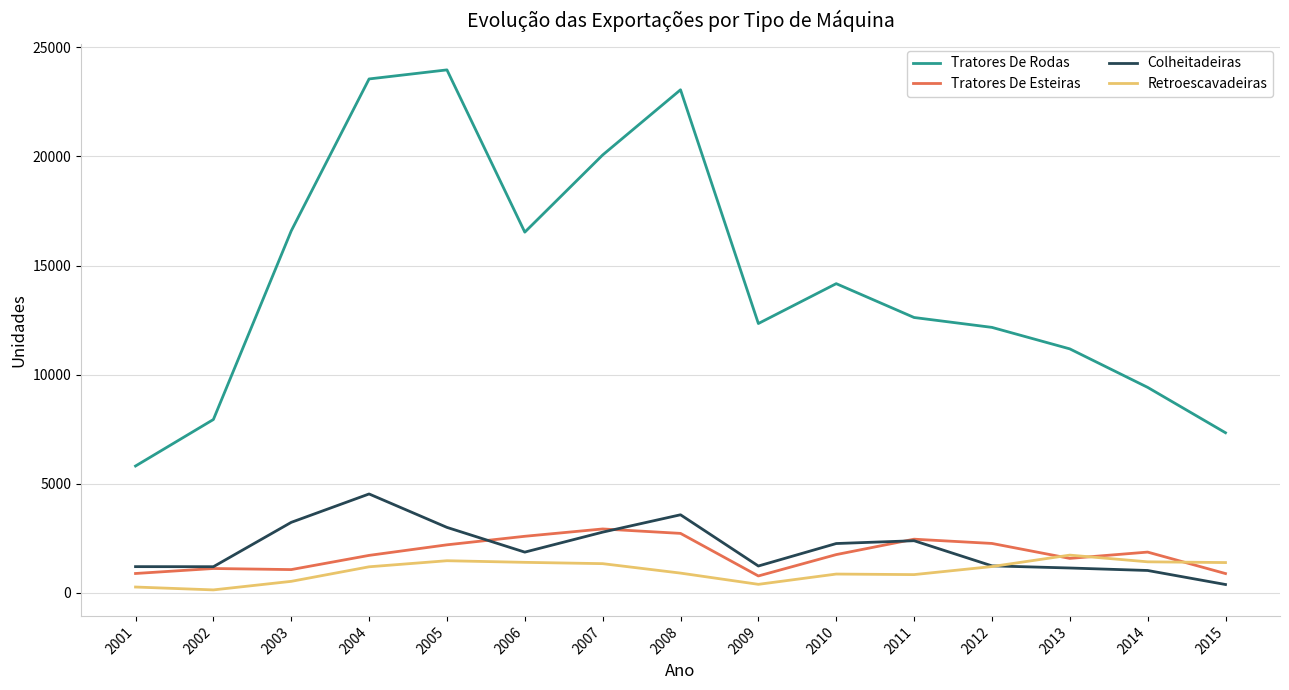

How many values in the Retroescavadeiras series are below 1195?

7